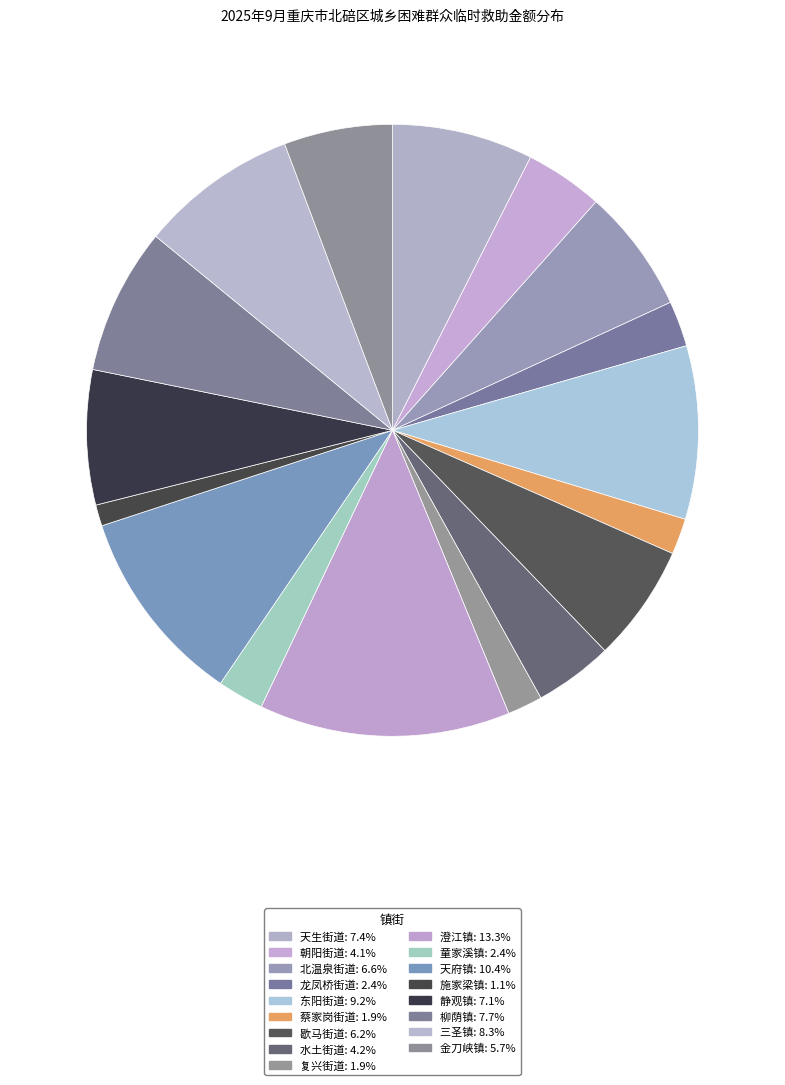

What is the largest slice in the pie chart?

澄江镇